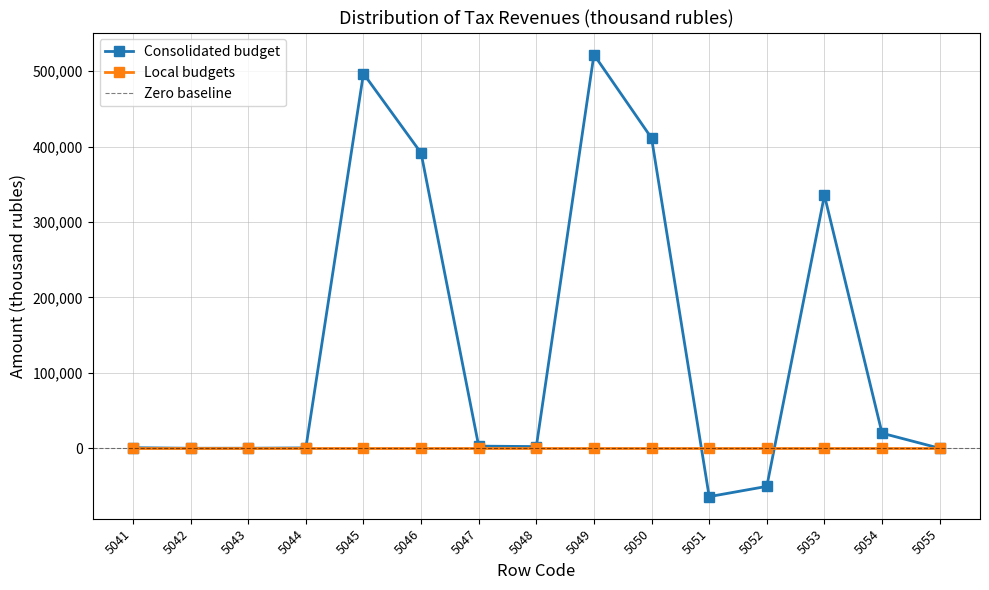

True or false: there are more than 1 points higher than both neighbors.

True